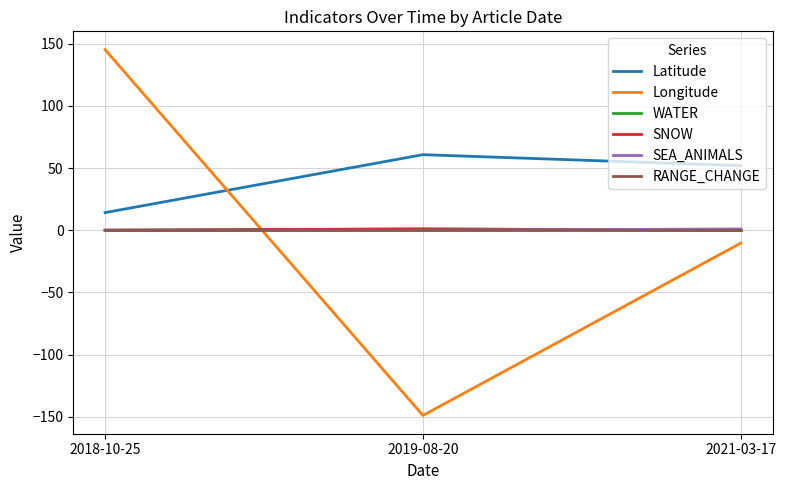

True or false: Longitude has a value of 145.2 at 2018-10-25.

True